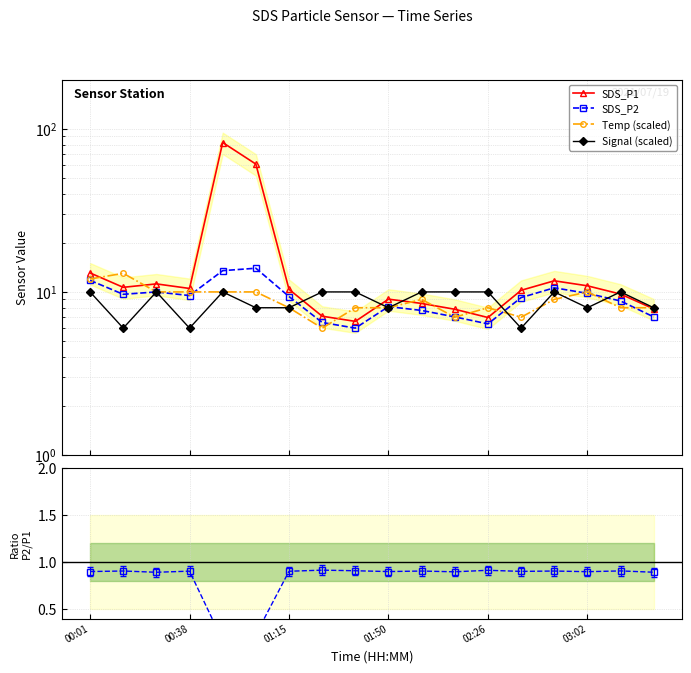

Is the value of SDS_P2 / SDS_P1 at 00:38 greater than the value of SDS_P2 at 01:15?

No